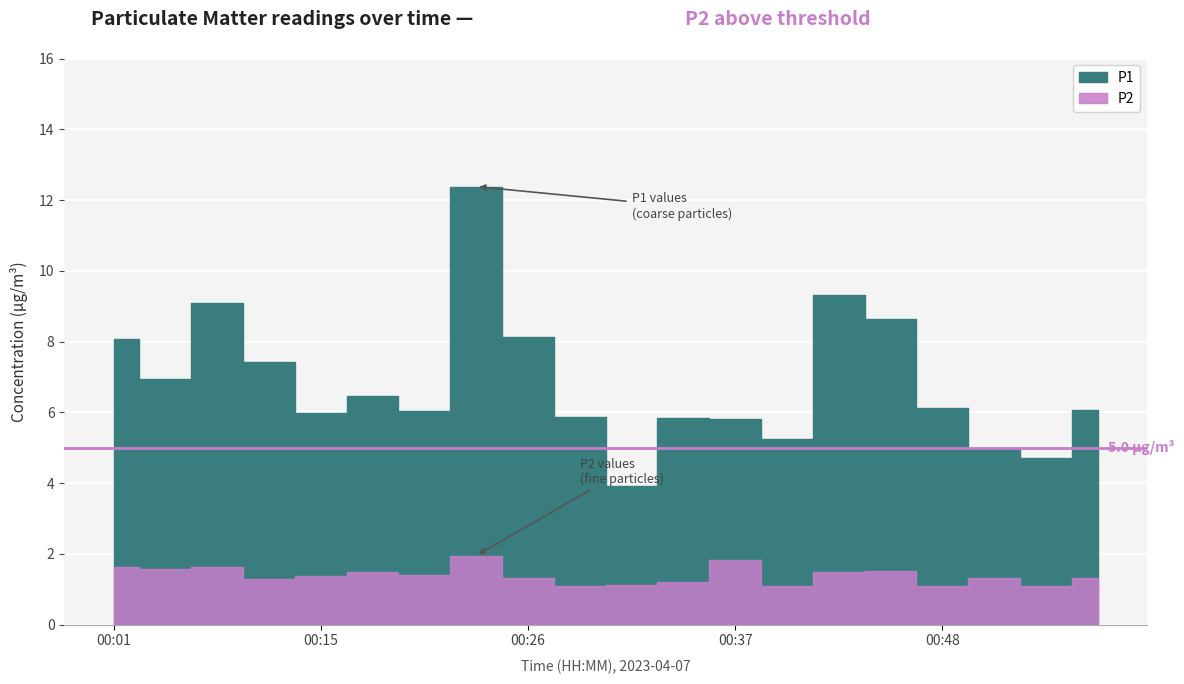

What is the sum of all P2 values?

27.9